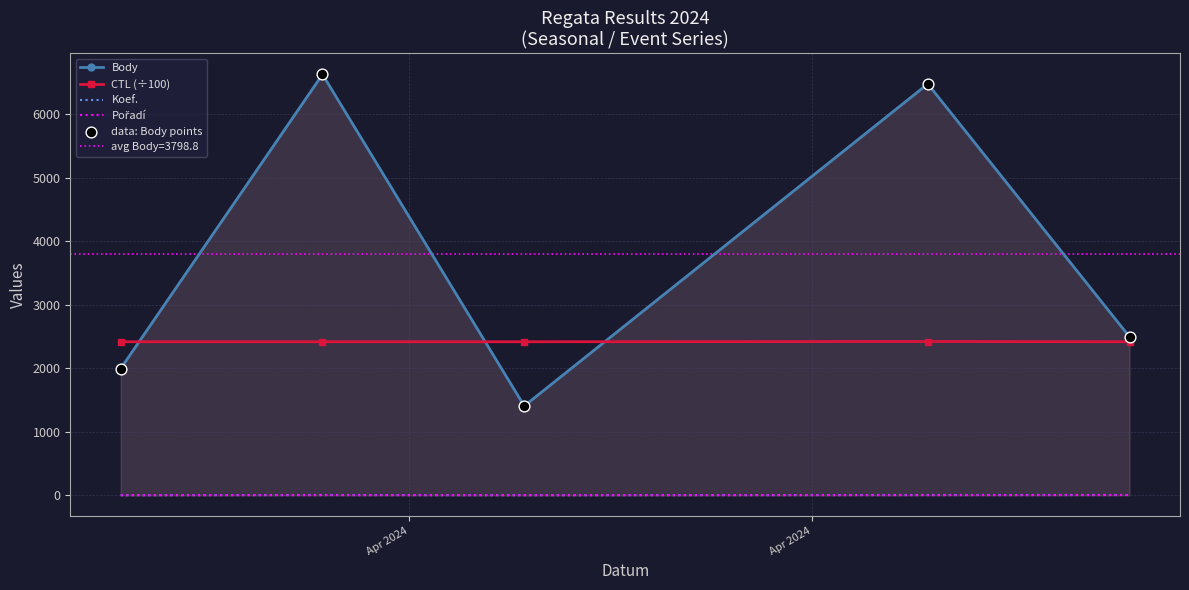

At how many categories does at least one series exceed 2193?

5